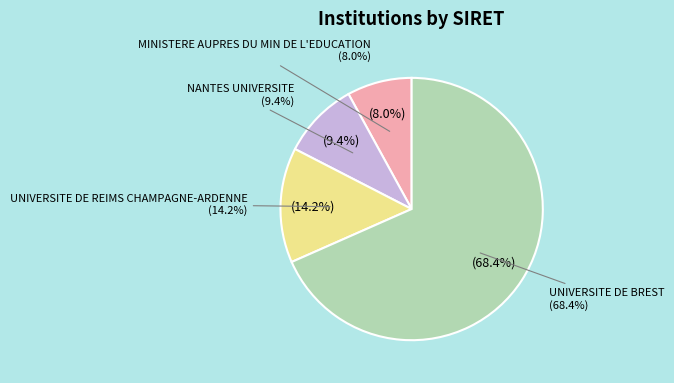

Is it true that MINISTERE AUPRES DU MIN DE L'EDUCATION is 8% of the pie?

True